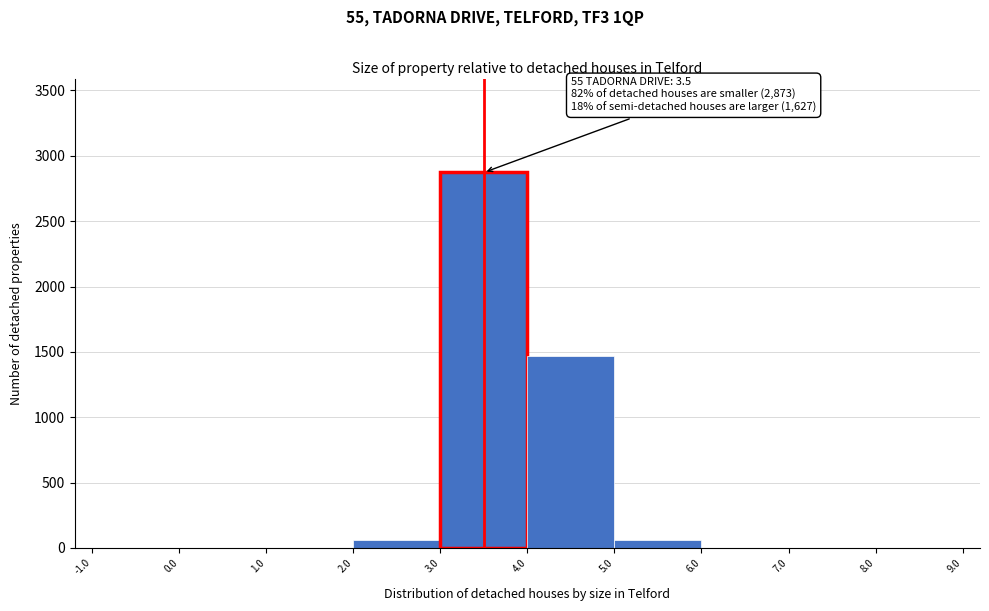

Over which range of the x-axis is the bar tallest?

3.0 to 4.0